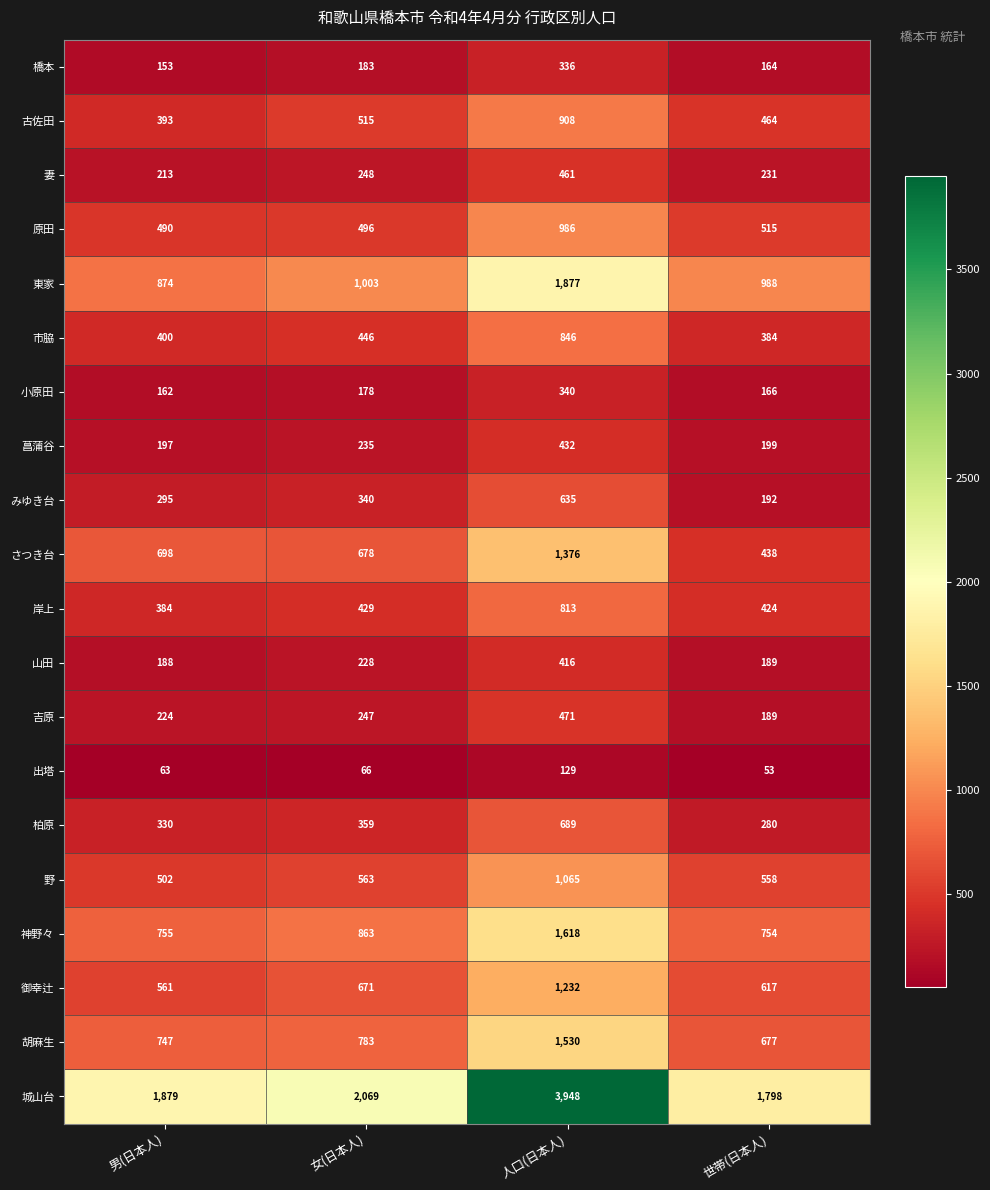

What is the difference between the maximum and minimum values in the 柏原 series?

409